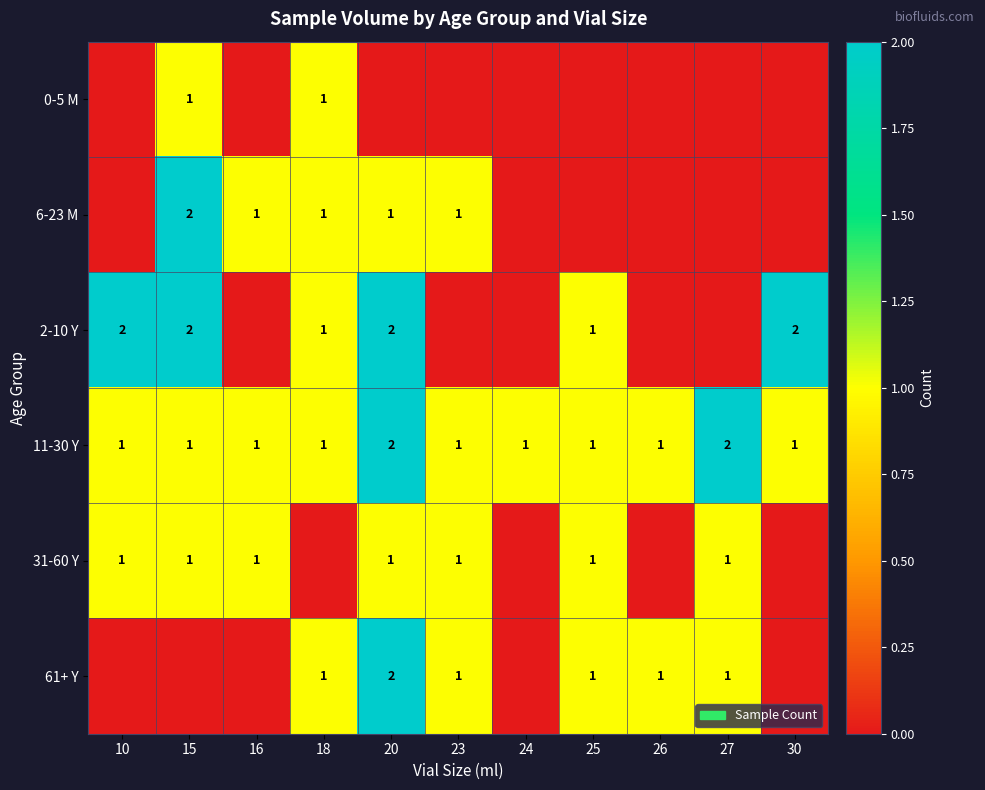

Is the value of 31-60 Y at 27 greater than the value of 61+ Y at 20?

No